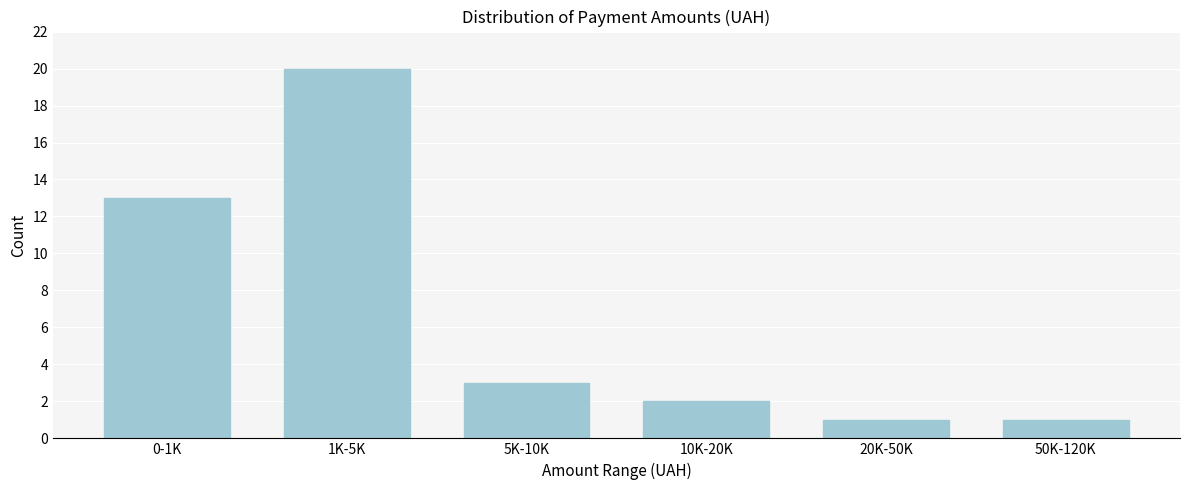

Reading left to right, extract all data points from this chart.

13	20	3	2	1	1